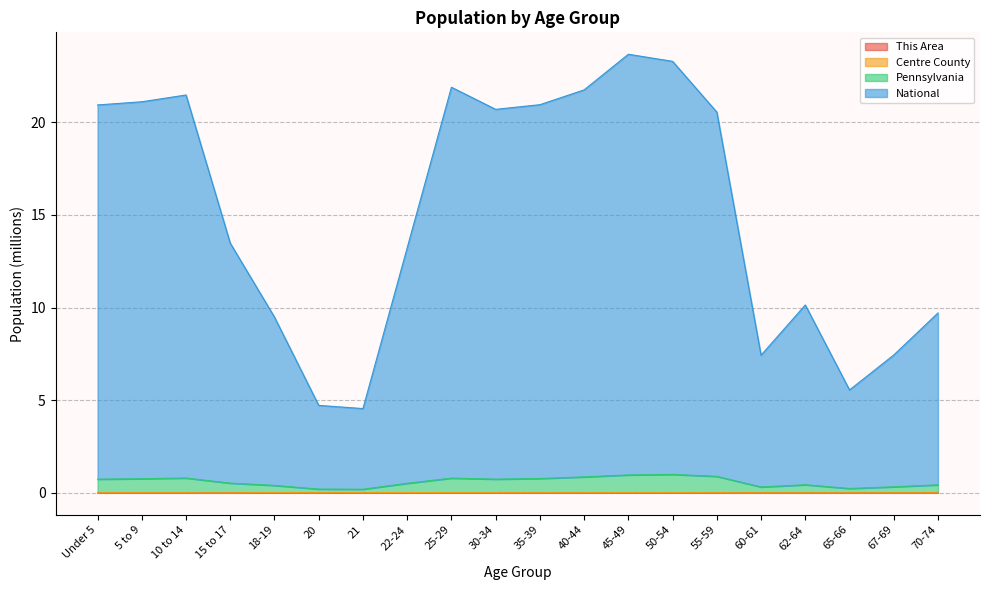

What is the maximum value shown in the chart?

23.7